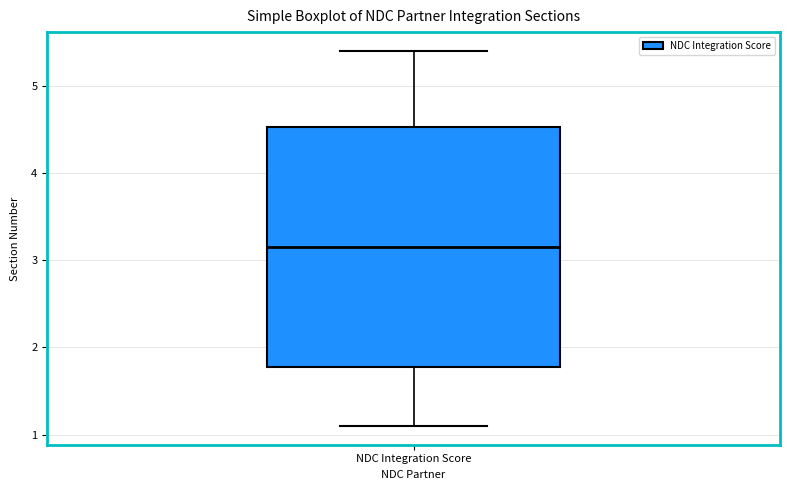

Read this box plot against the y-axis: the position of the median line, the range covered by the box, and the ends of both whiskers. The values are not printed on the chart, so give them approximately, as read against the axis.

median 3.2, box 1.8 to 4.5, whiskers 1.1 to 5.4